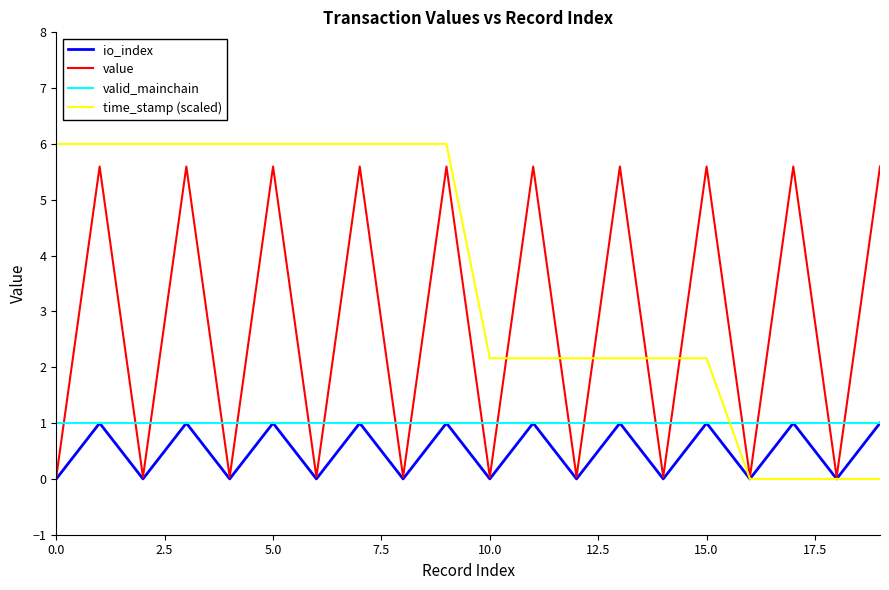

True or false: value and time_stamp (scaled) cross at least once.

True